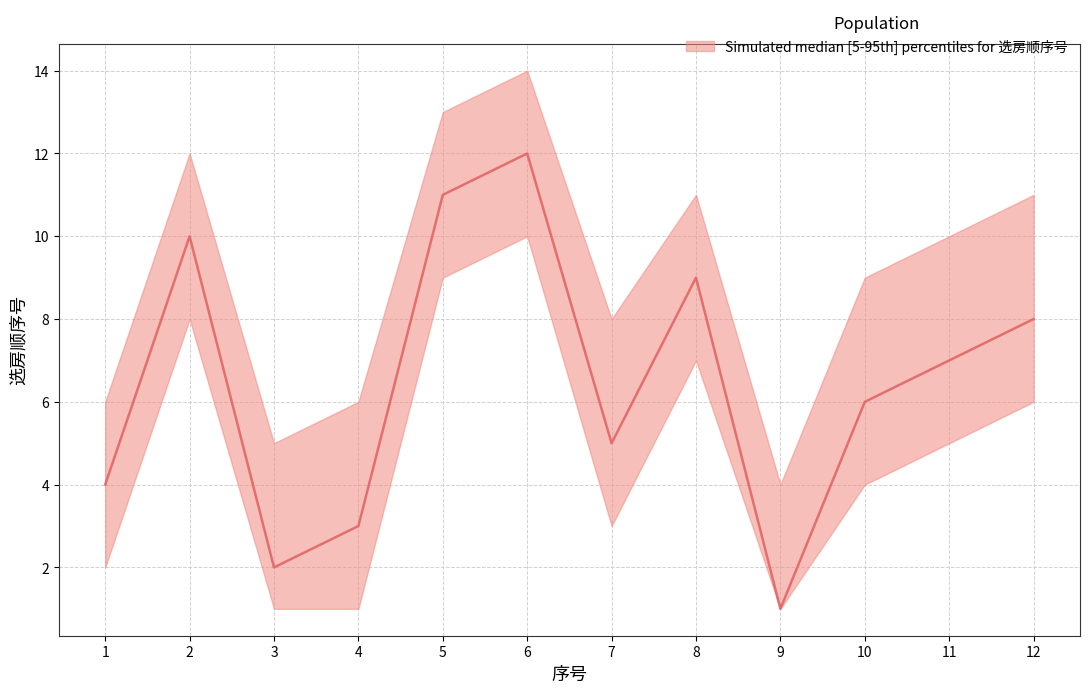

Which category has the highest value across all series?

6